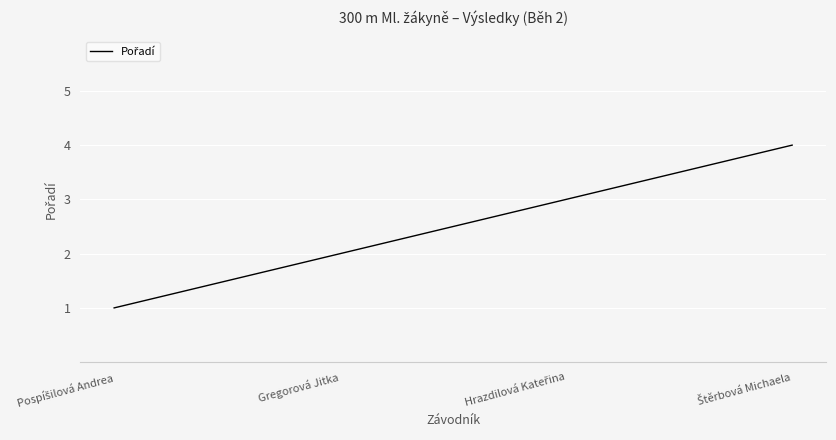

What is the smallest value displayed?

1